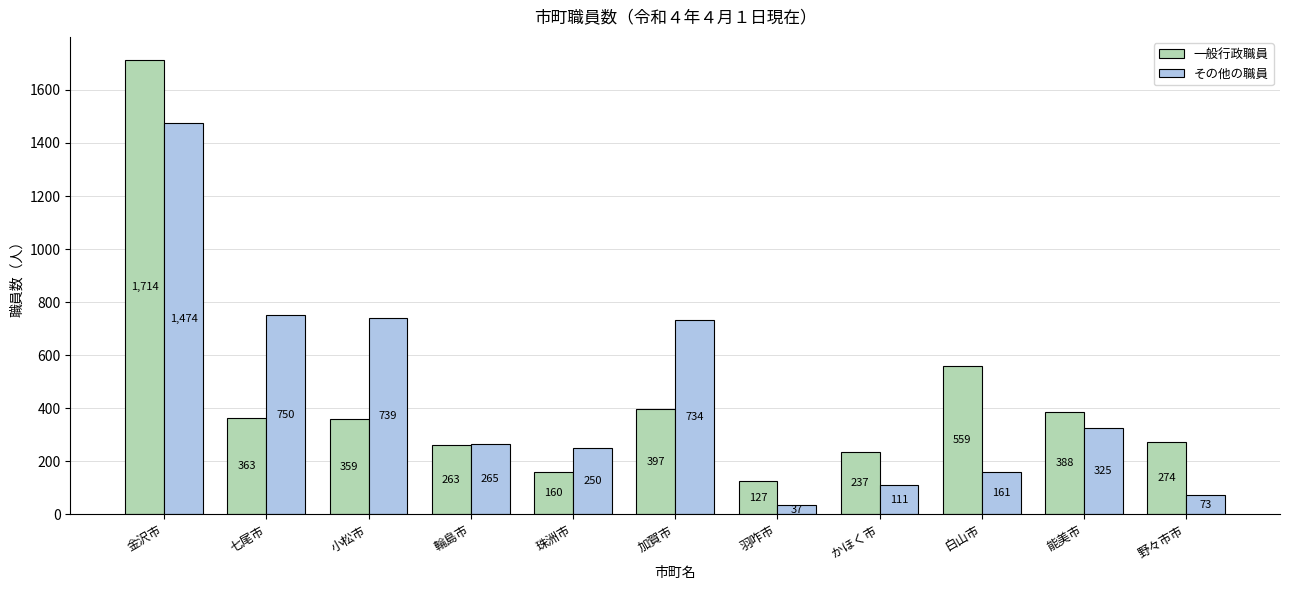

What is the minimum value for その他の職員?

37